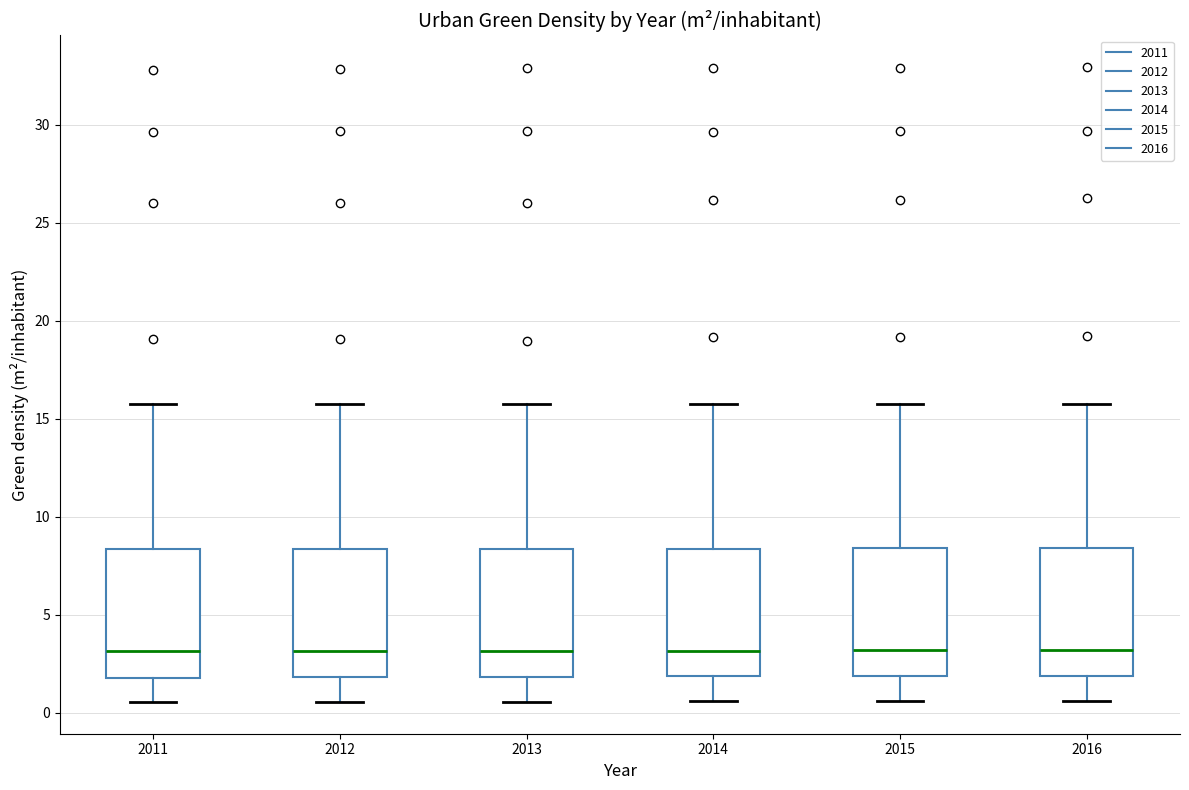

Where is the lower edge of the box at x = 2014 on the y-axis? The values are not printed on the chart, so give them approximately, as read against the axis.

2.0